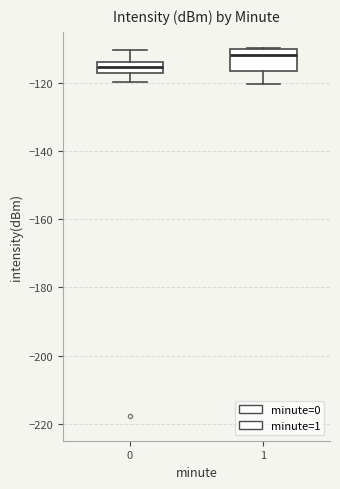

Which box has the lowest median line?

0